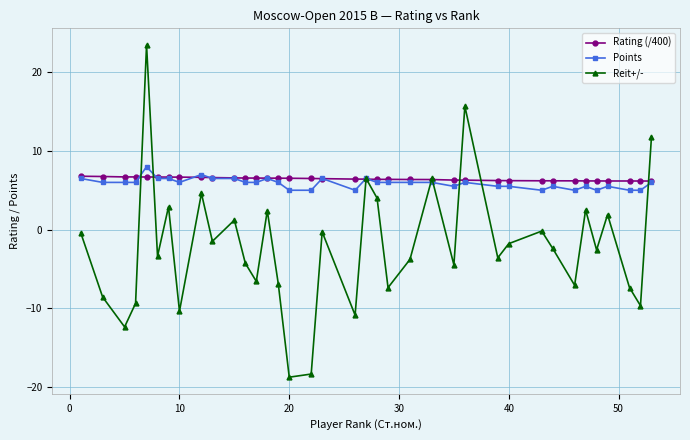

Is this an area chart (filled region under the line)?

No